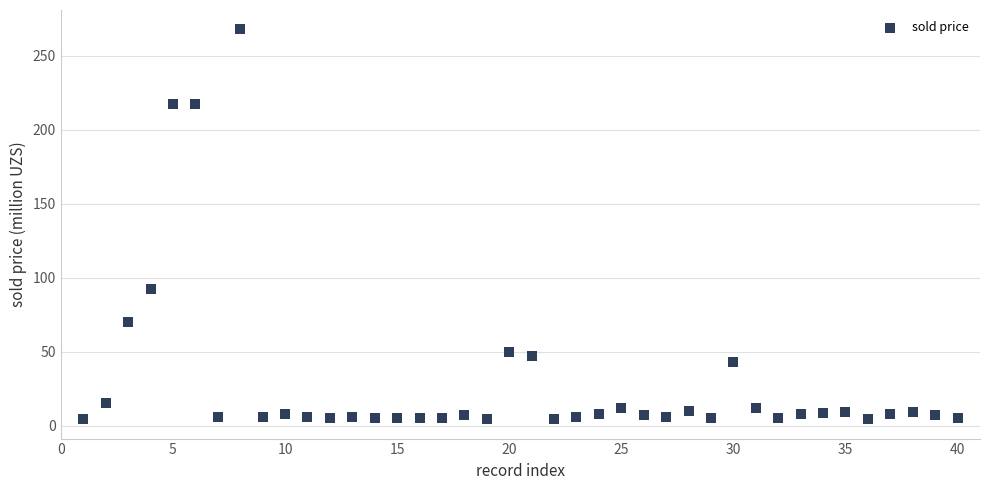

What is the range of Y values (max minus min)?

263.3